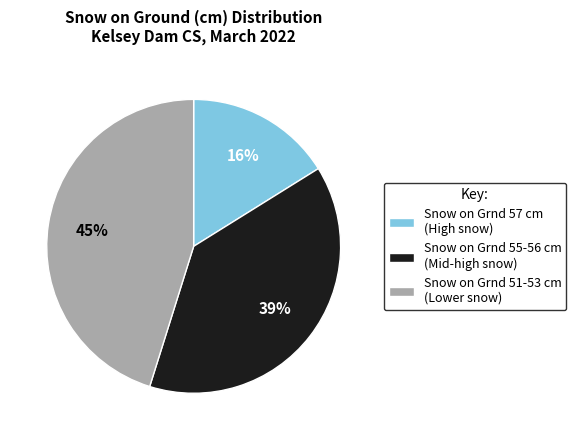

Which category has the smallest portion of the pie?

Snow on Grnd 57 cm (High snow)